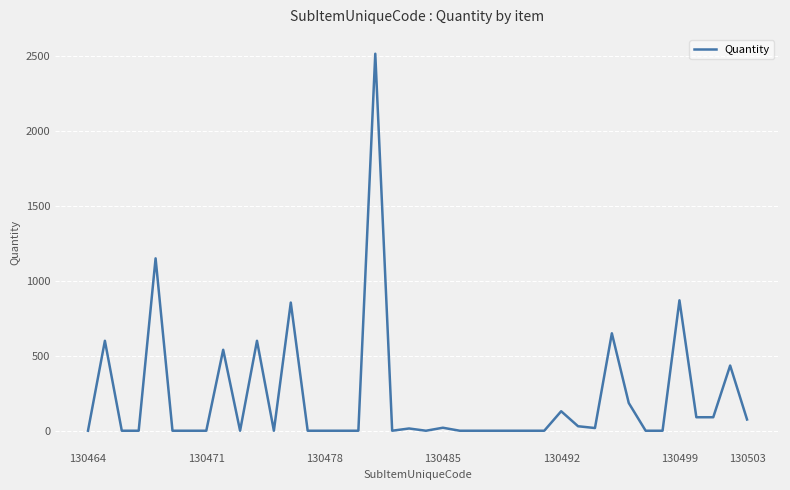

Is this an area chart (filled region under the line)?

No